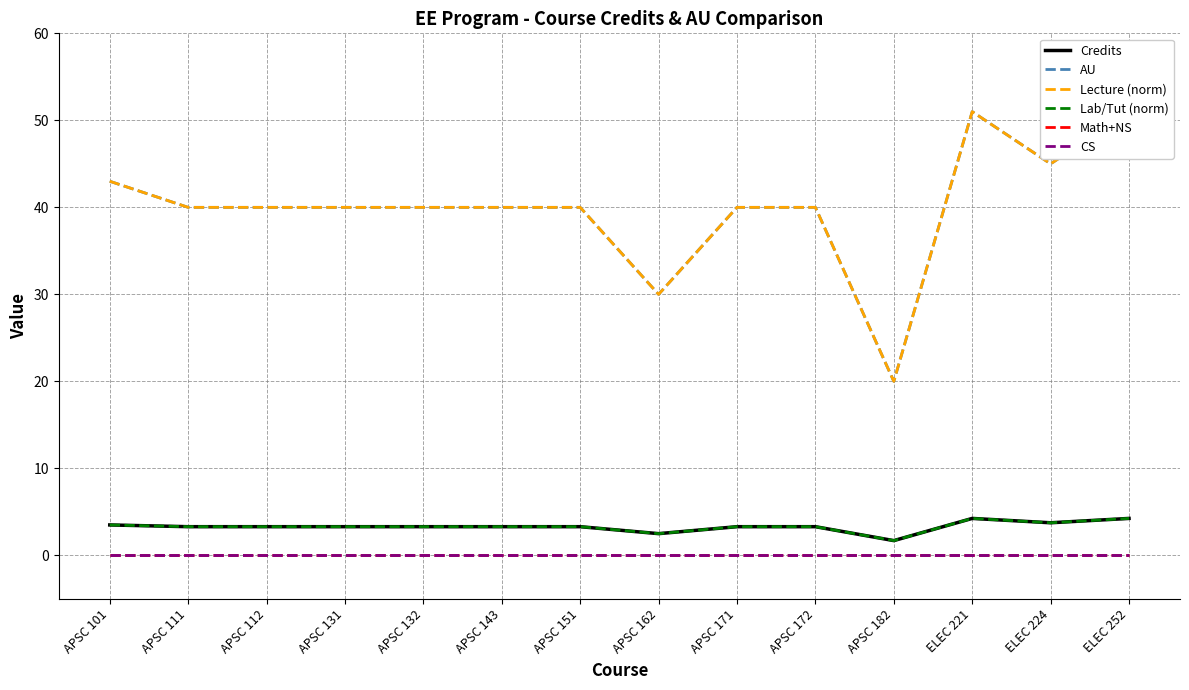

How many lines are shown in the chart?

6